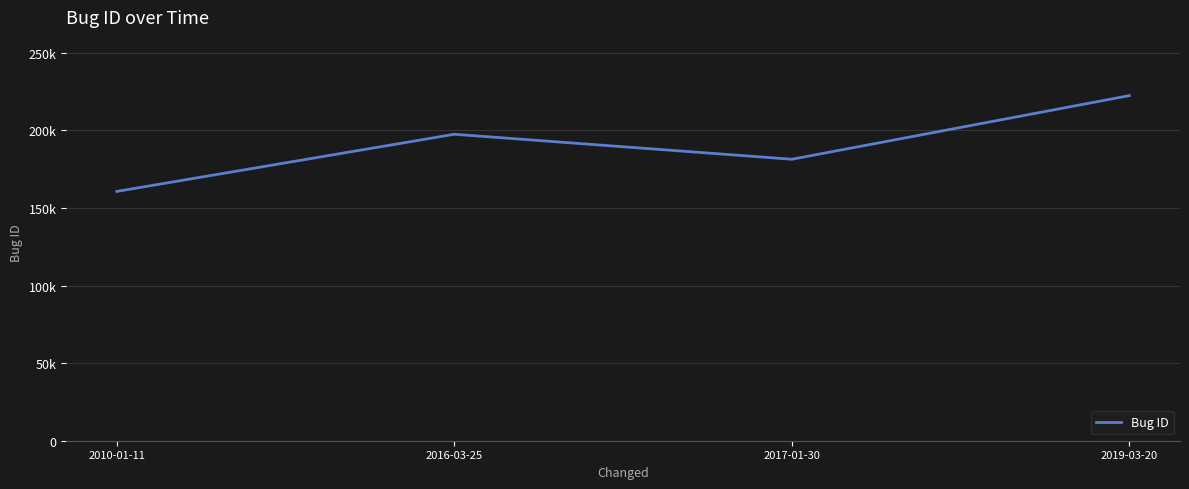

Does the chart have visible grid lines?

Yes